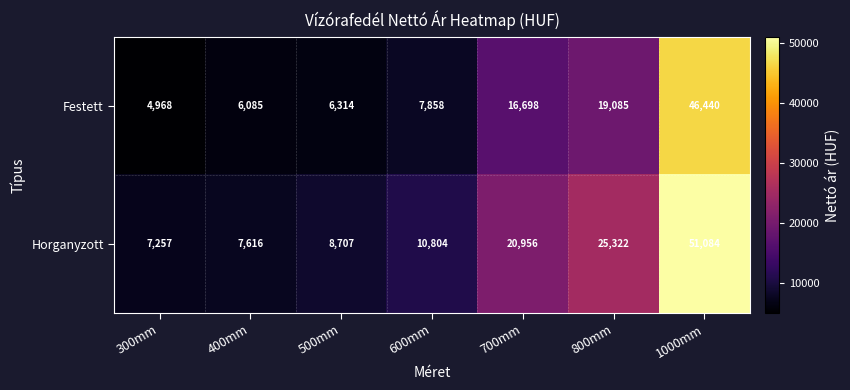

What is the greatest value displayed?

51084